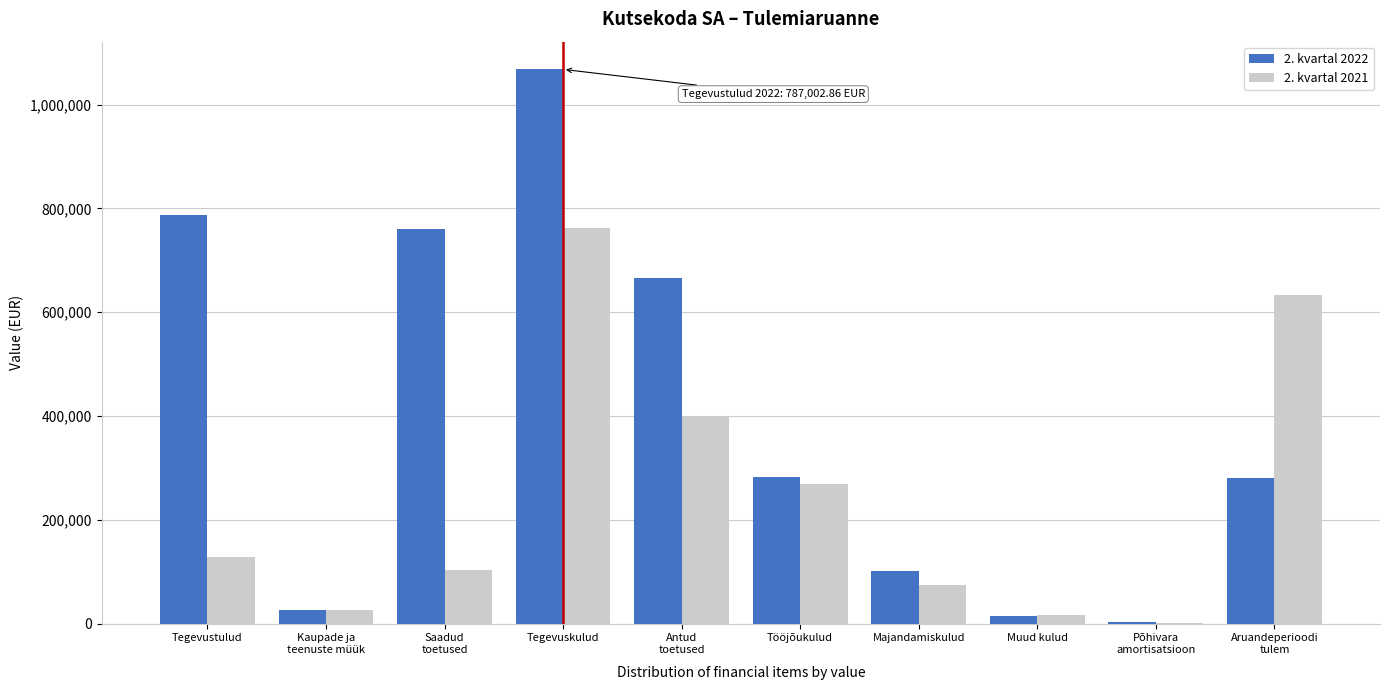

What is the maximum value for 2. kvartal 2022?

1067843.1